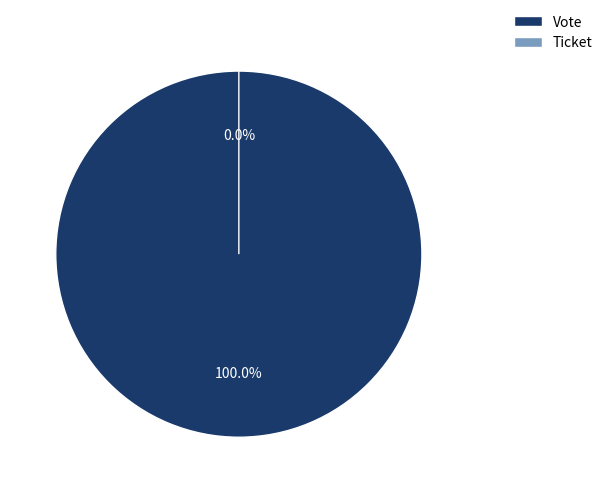

Between Ticket and Vote, which is larger?

Vote